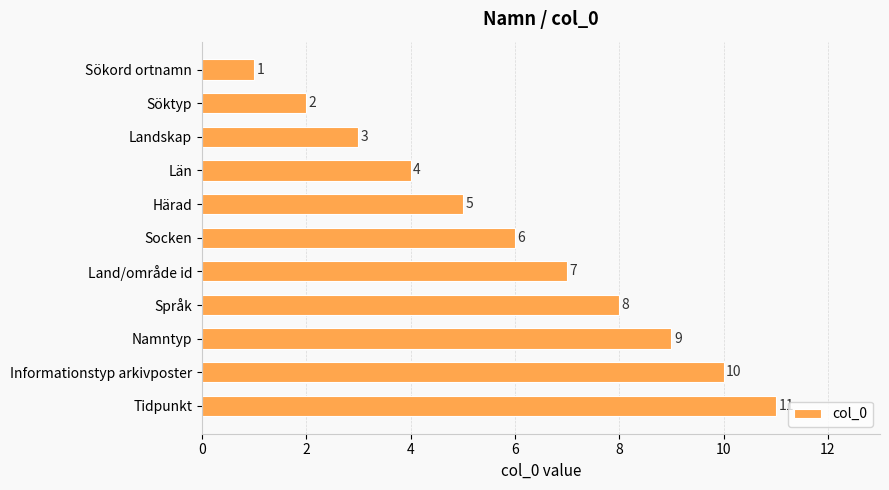

Is it true that the value at Språk is 2?

False